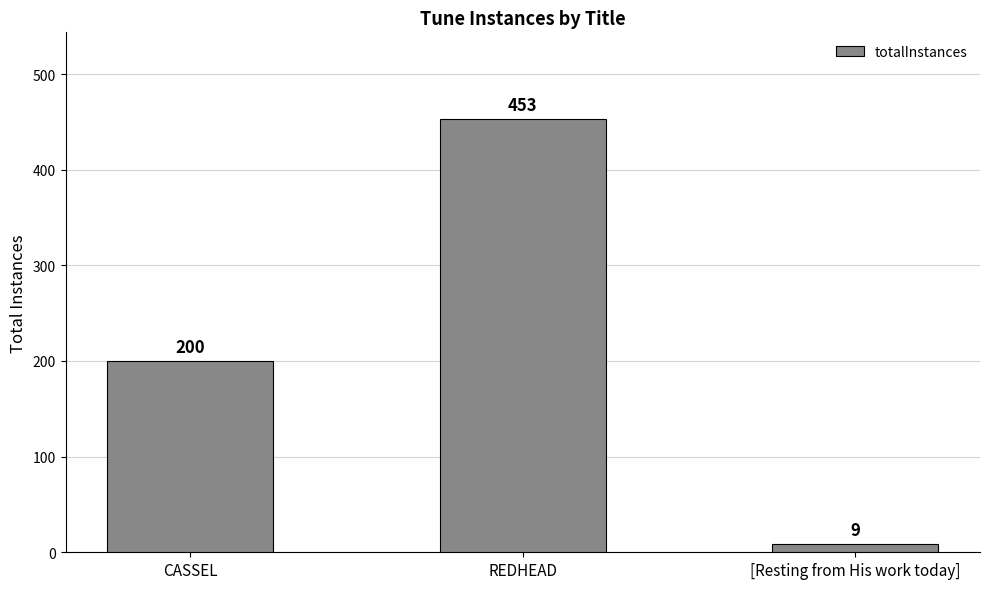

Approximately how many times larger is the value at CASSEL compared to REDHEAD?

0.4